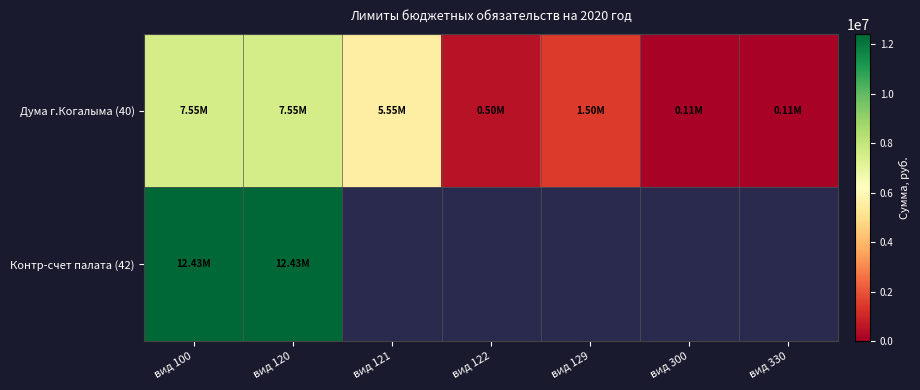

What is the greatest value displayed?

12427000.0